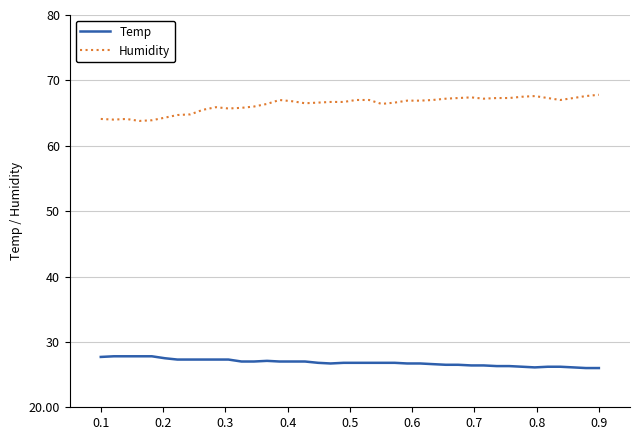

What is the minimum value shown in the chart?

26.0